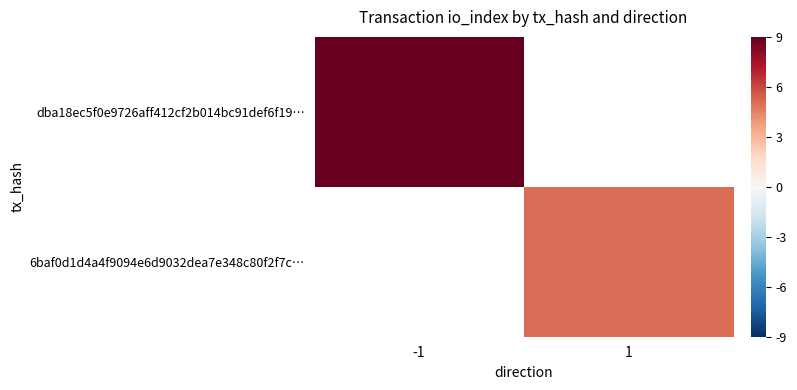

How many positive values does the 6baf0d1d4a4f9094e6d9032dea7e348c80f2f7c… series have?

1